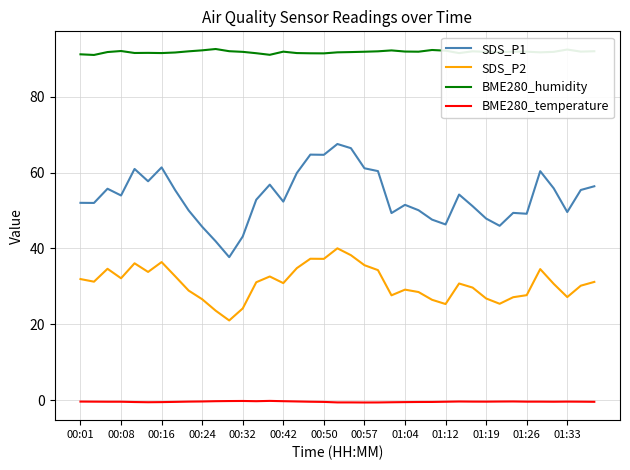

Which series has the largest total across all categories?

BME280_humidity